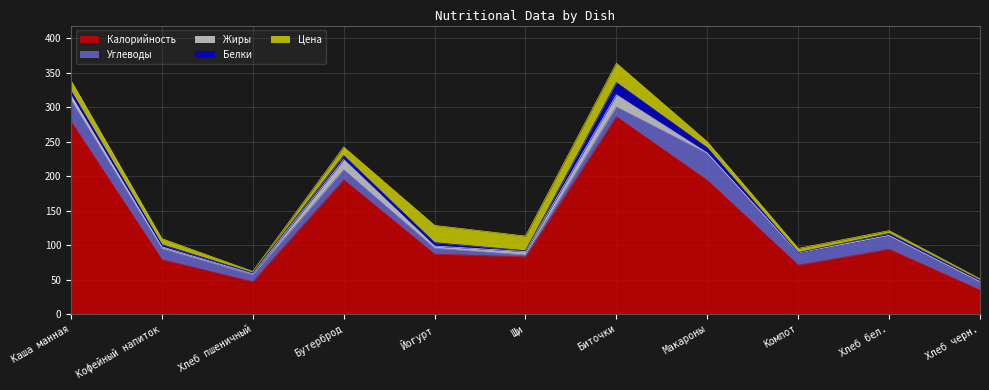

List the labels in order of Жиры value, largest first.

Биточки, Бутерброд, Каша манная, Щи, Йогурт, Кофейный напиток, Хлеб пшеничный, Макароны, Хлеб черн., Хлеб бел., Компот